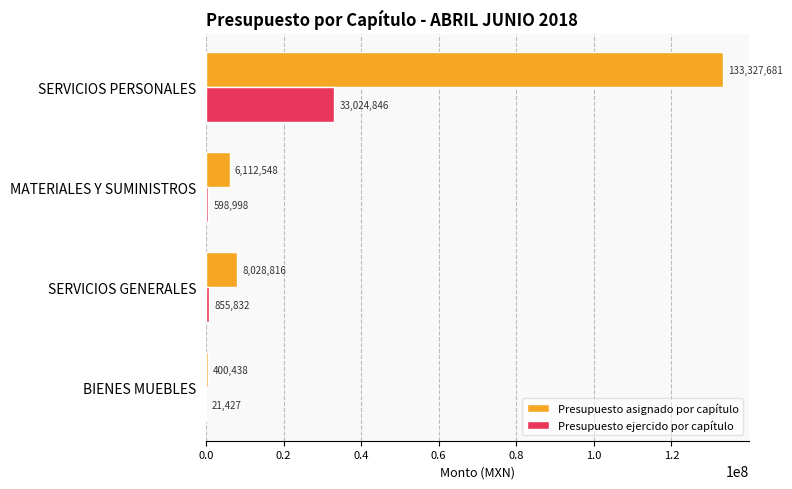

At which category is the sum across all series the highest?

SERVICIOS PERSONALES